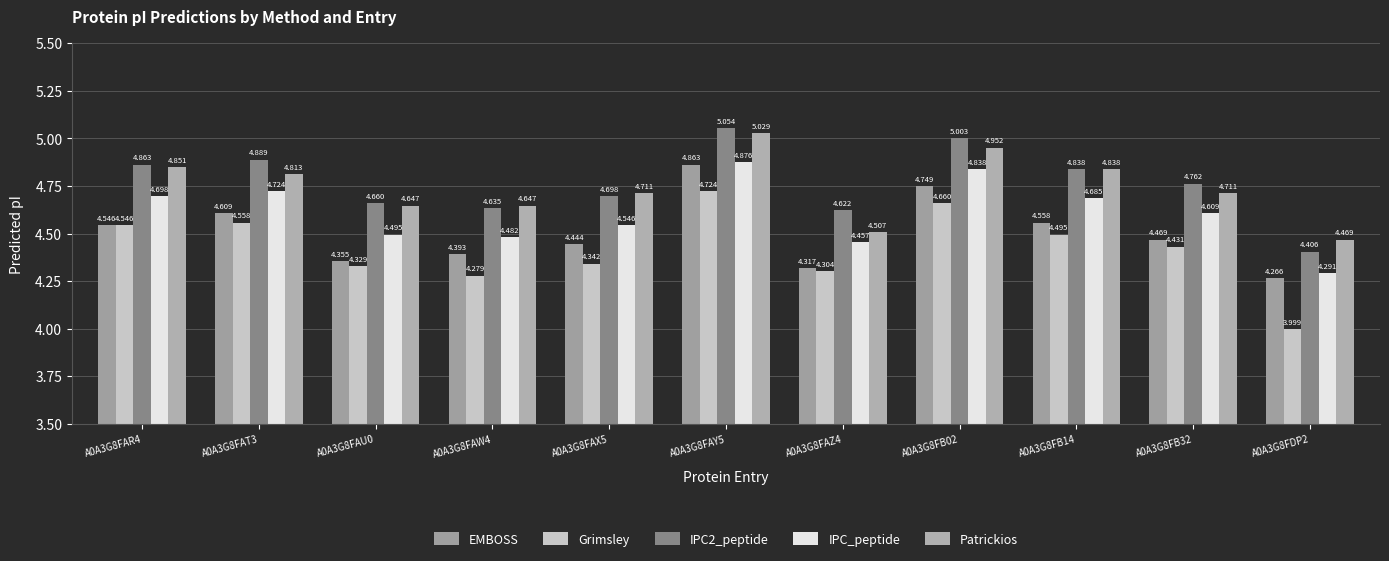

How many data points in Grimsley are less than 4?

1